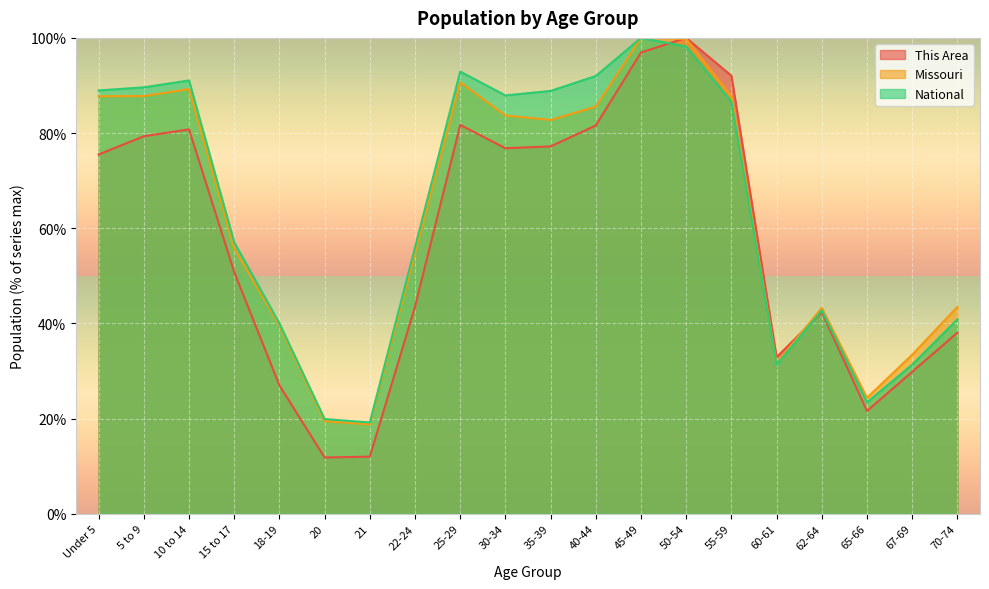

What is the sum of all This Area values?

1151.7